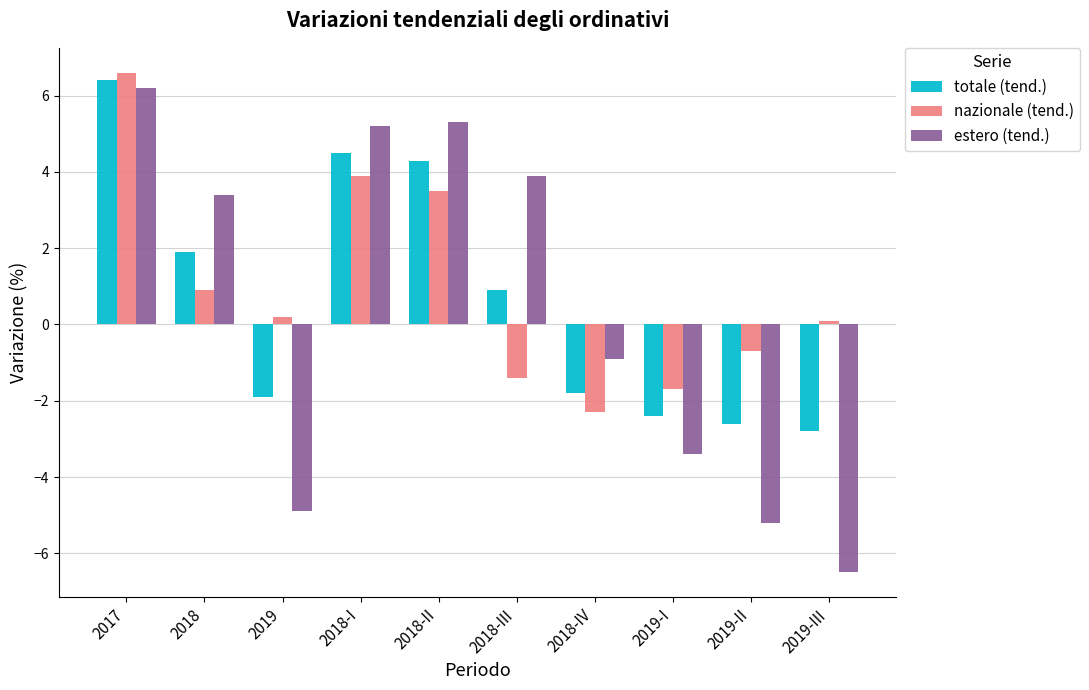

Which series has the largest range (max minus min)?

estero (tend.)